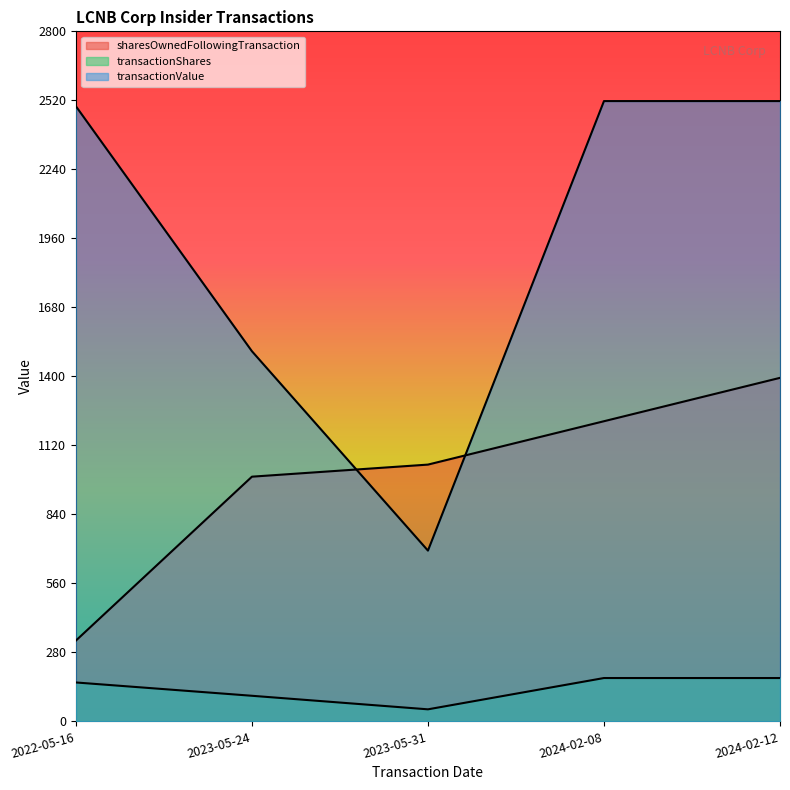

At which label is transactionShares closest to 112?

2023-05-24